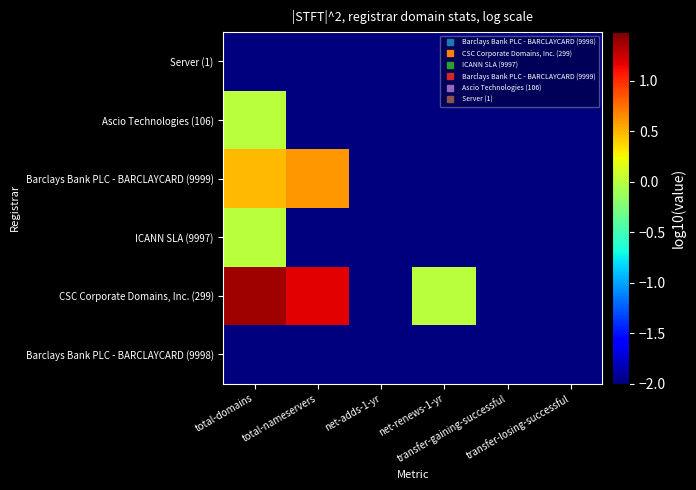

What is the minimum value shown in the chart?

-2.0